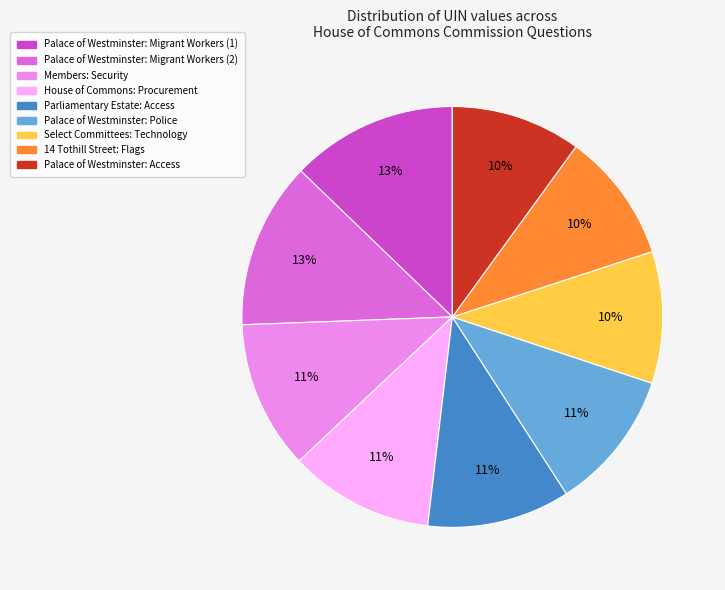

To the nearest percent, what is the average slice percentage?

11%